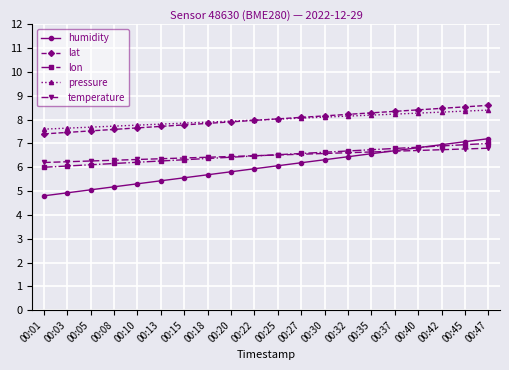

What are all the series names shown in the legend?

humidity, lat, lon, pressure, temperature